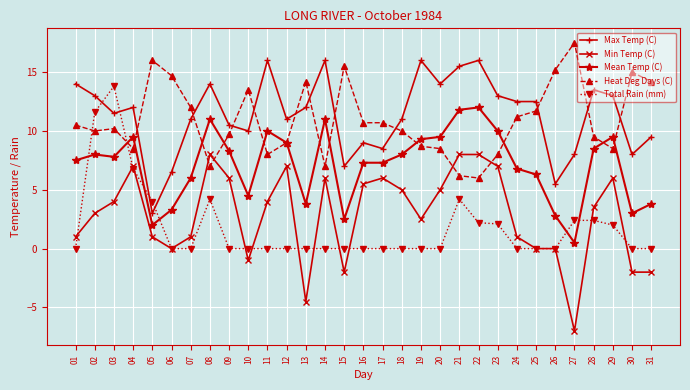

Does the chart display data point markers on the line(s)?

Yes